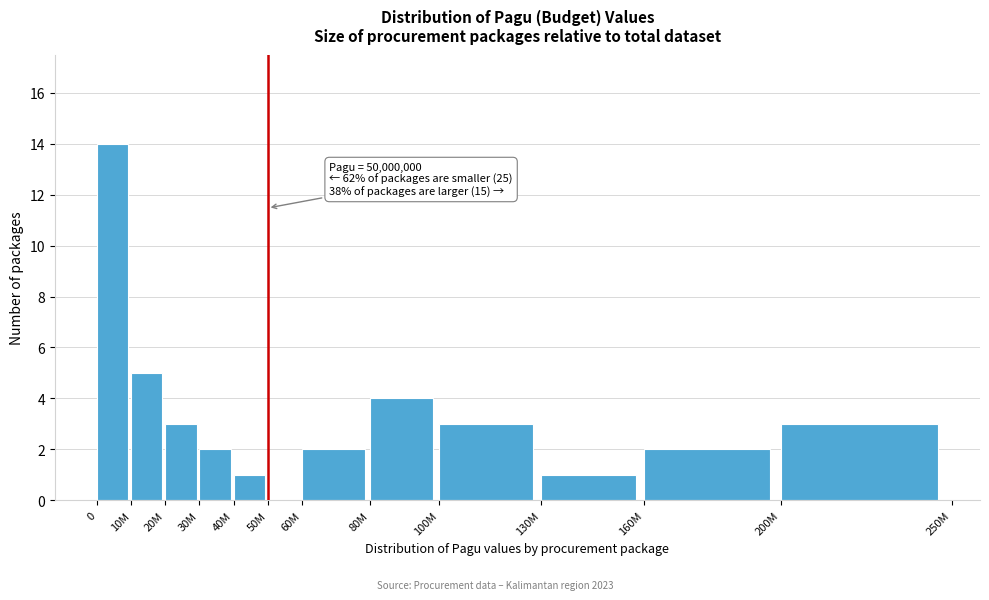

Reading right to left, extract all data points from this chart.

200M=3	160M=2	130M=1	100M=3	80M=4	60M=2	50M=0	40M=1	30M=2	20M=3	10M=5	0=14